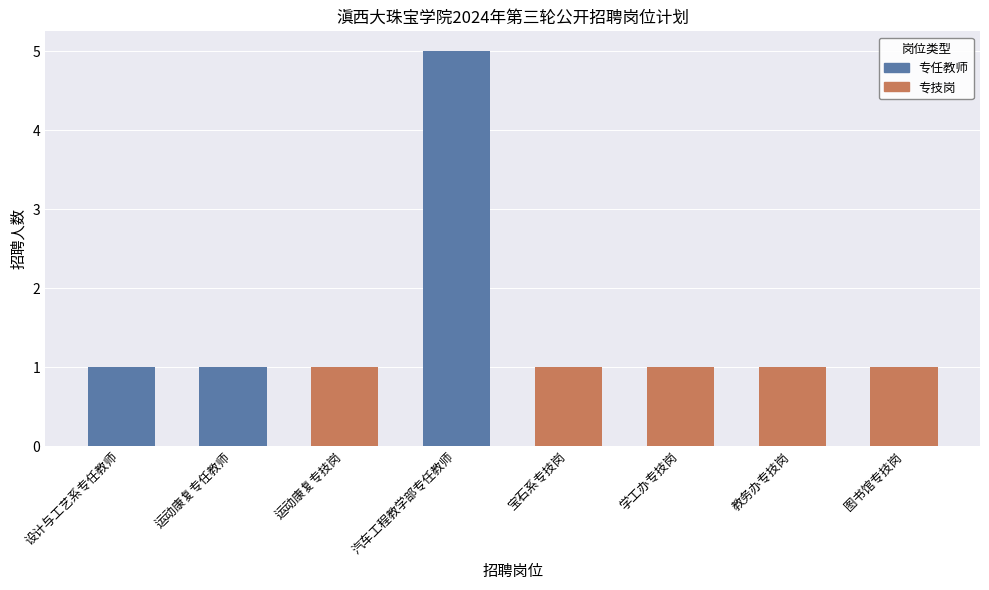

Where is 专任教师 nearest to the value 2?

设计与工艺系专任教师